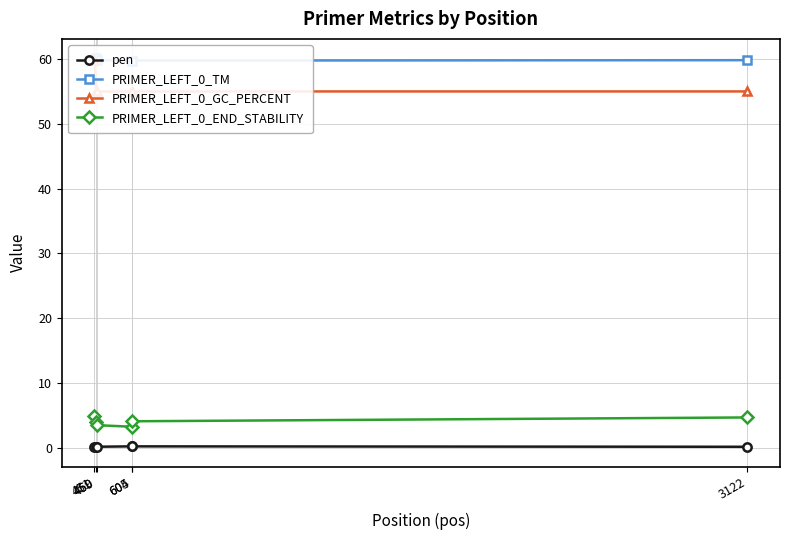

Rank the categories by PRIMER_LEFT_0_END_STABILITY value from highest to lowest.

451, 3122, 605, 459, 460, 604